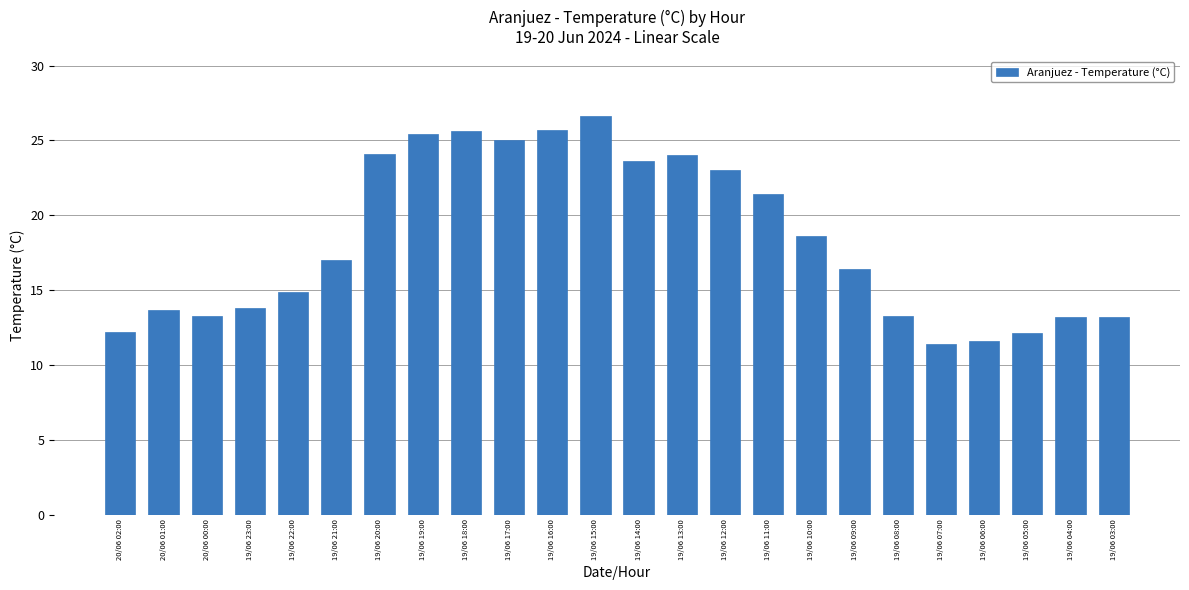

Where is the data nearest to the value 19?

19/06 10:00